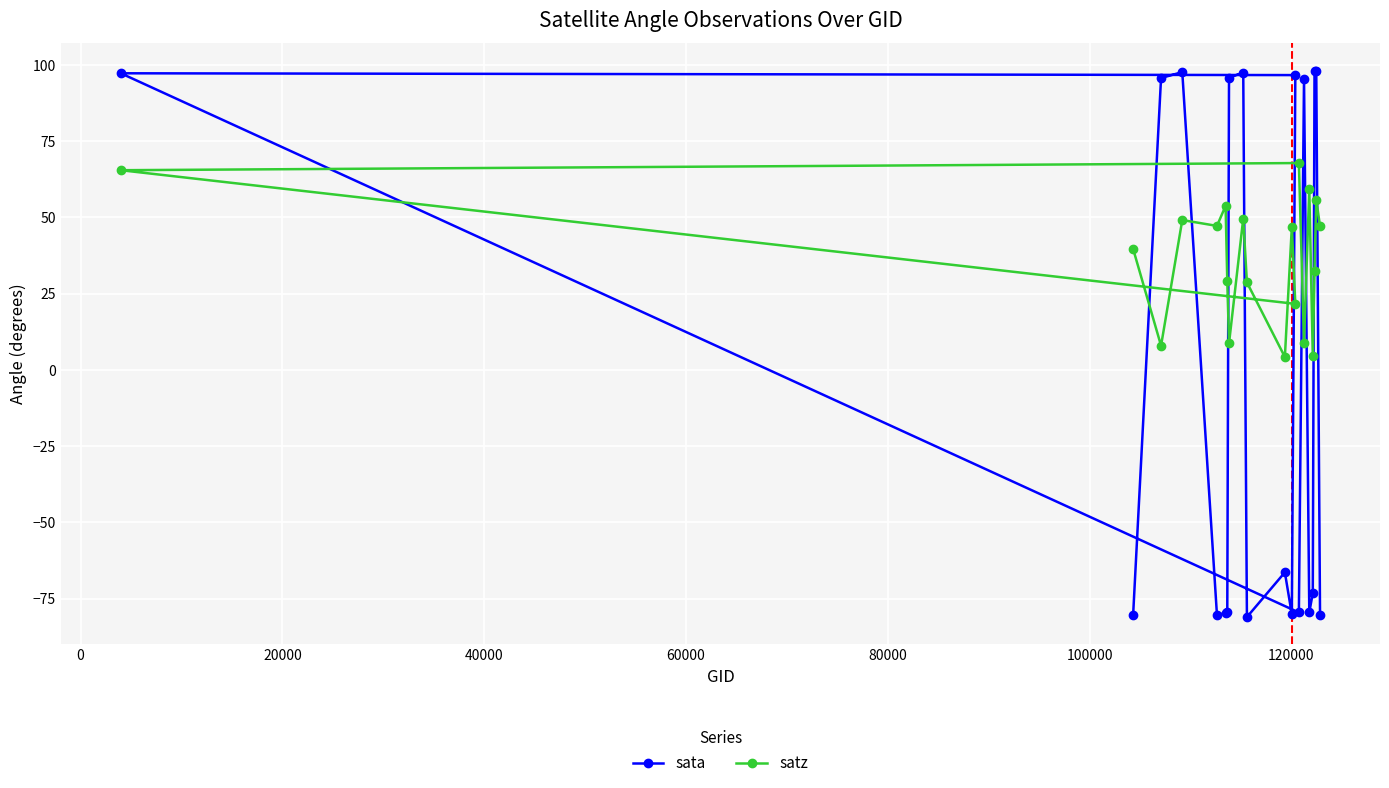

What is the difference between the second highest and minimum values in the sata series?

179.1